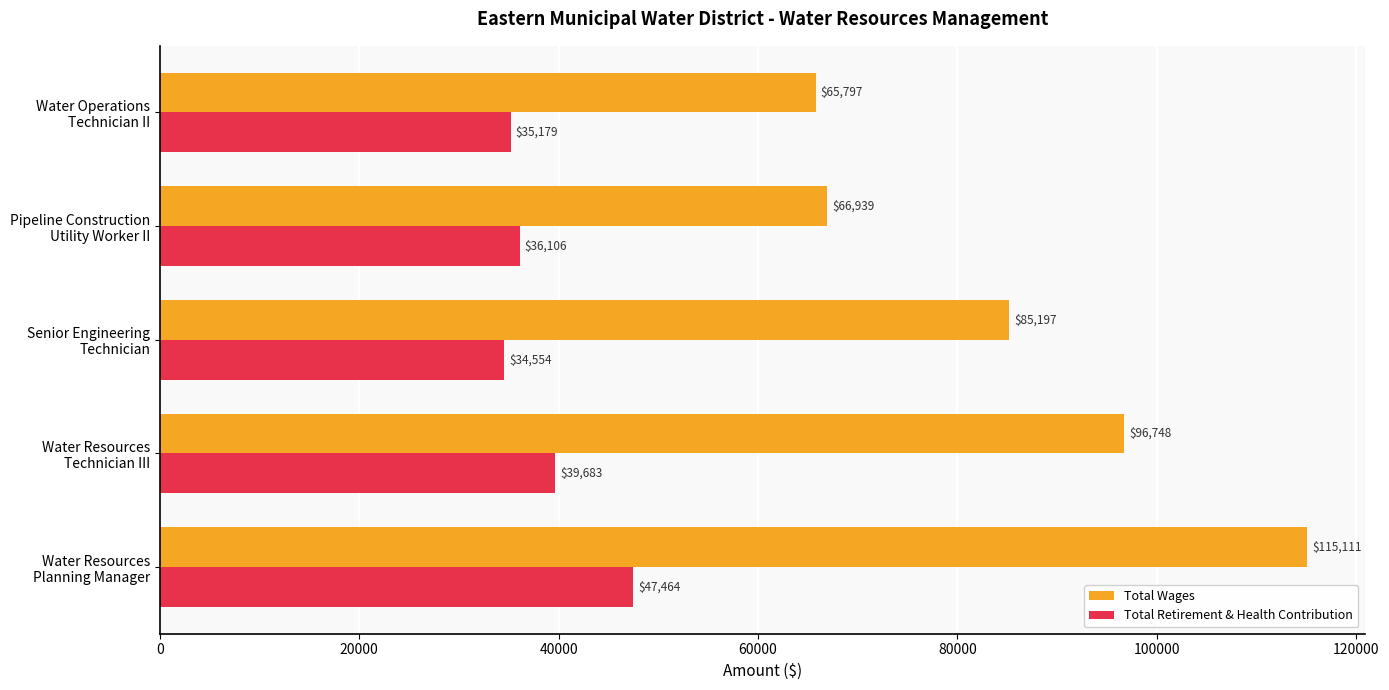

What is the difference between the maximum and minimum values in the Total Wages series?

49314